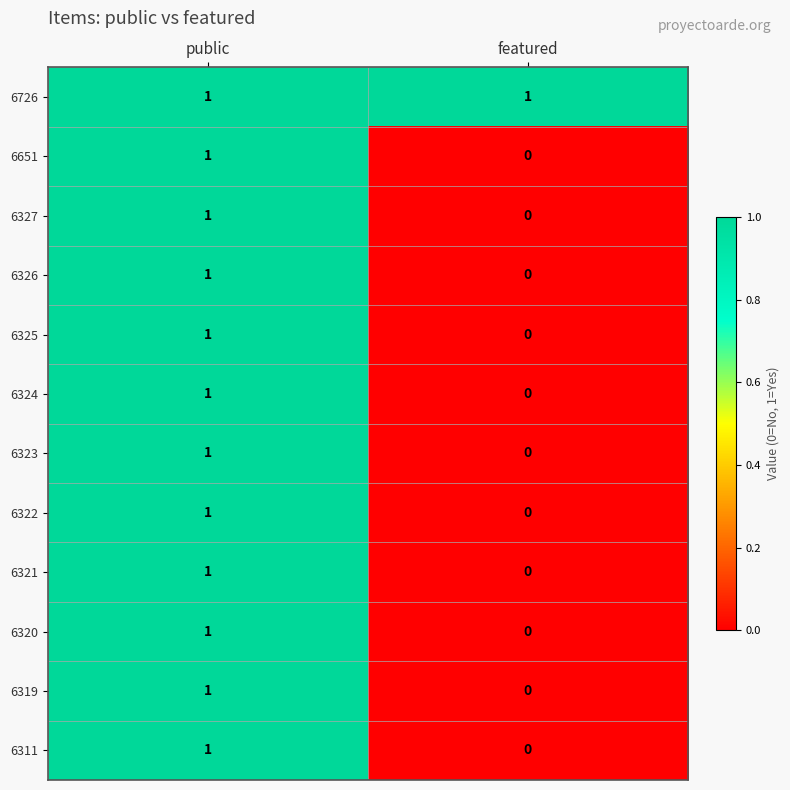

True or false: 6319 has a value of 0 at public.

False